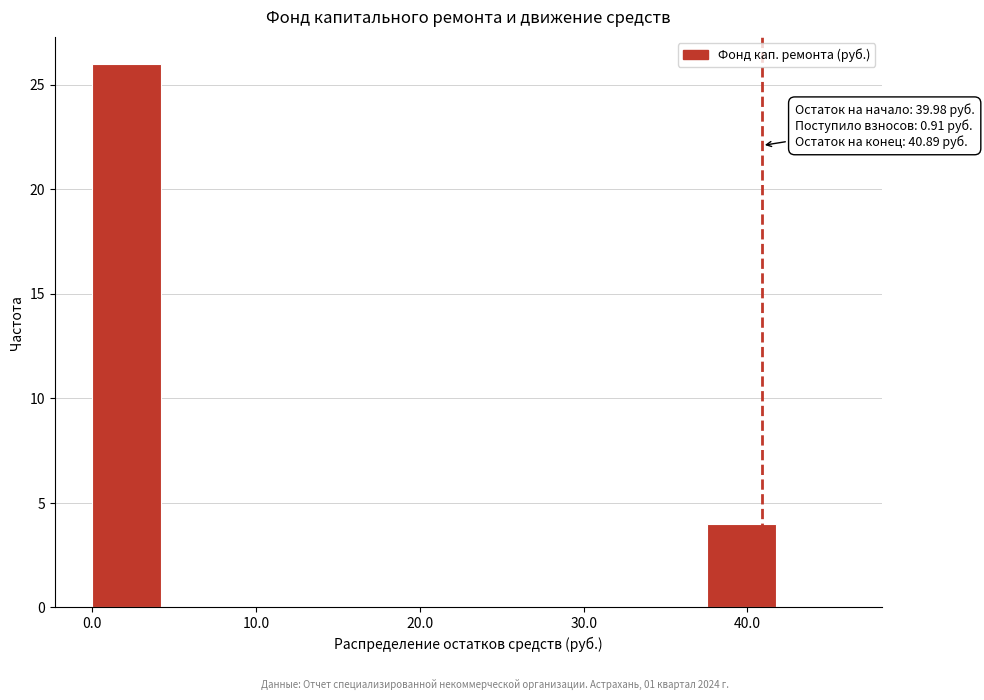

Over which range of the x-axis is the bar tallest?

0 to 4